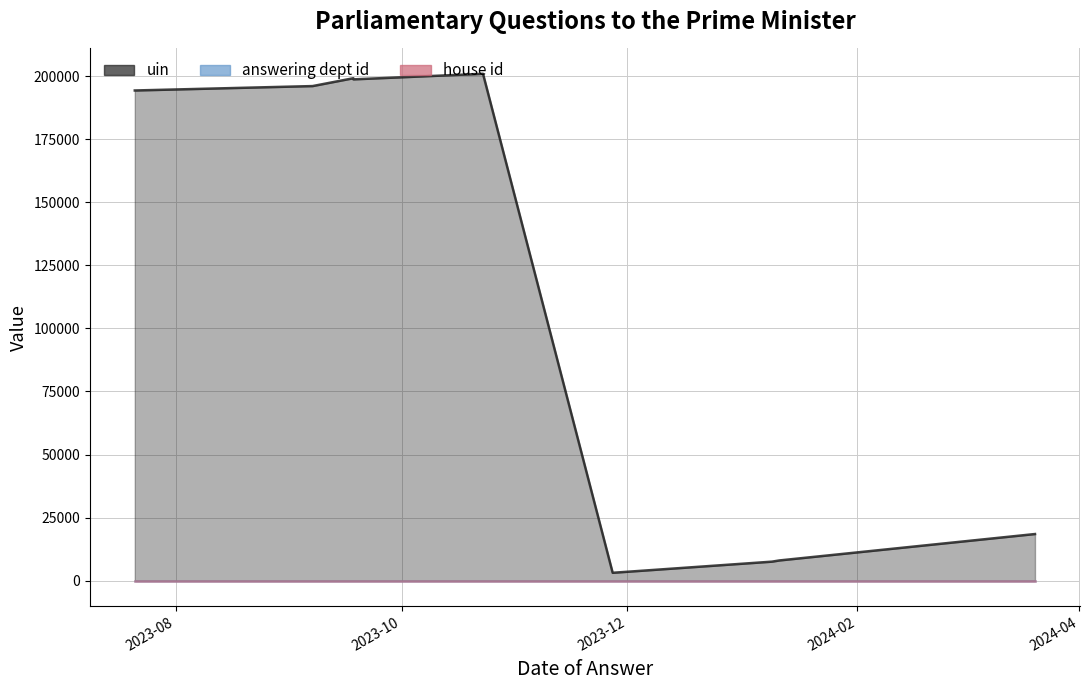

The answering dept id series shows 23 at 2024-01-09. True or false?

True